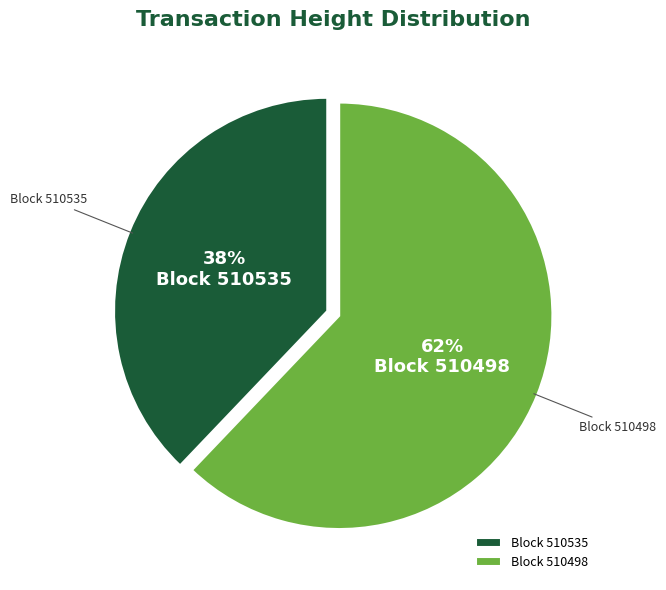

The Block 510535 slice represents 46% of the pie. True or false?

False